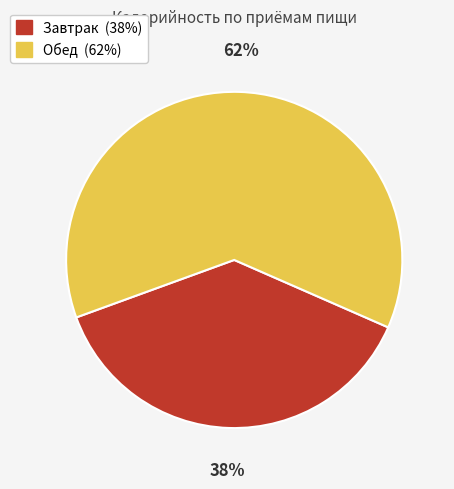

Is there any slice that represents more than half of the pie?

Yes